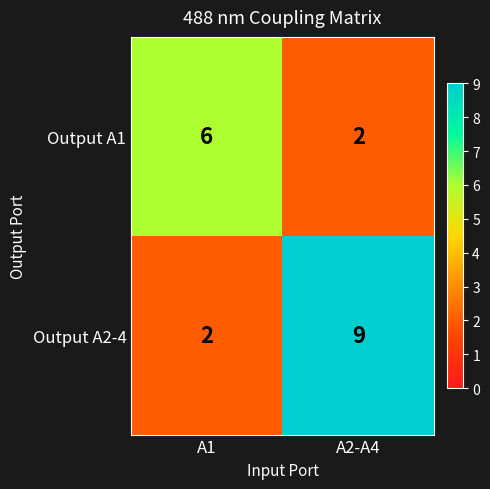

What is the difference between the highest and lowest values at A1?

4